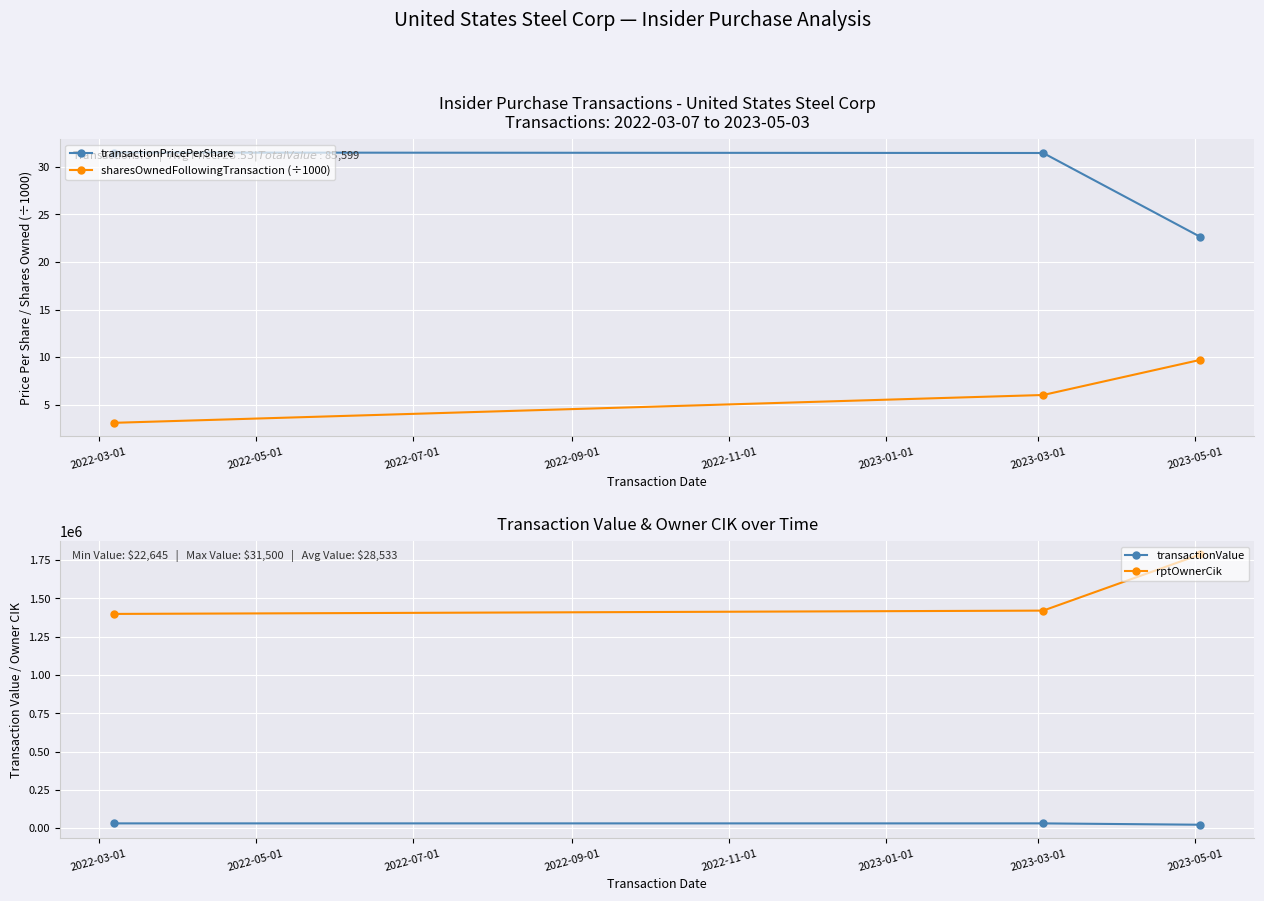

What is the sum of all transactionPricePerShare values?

85.6